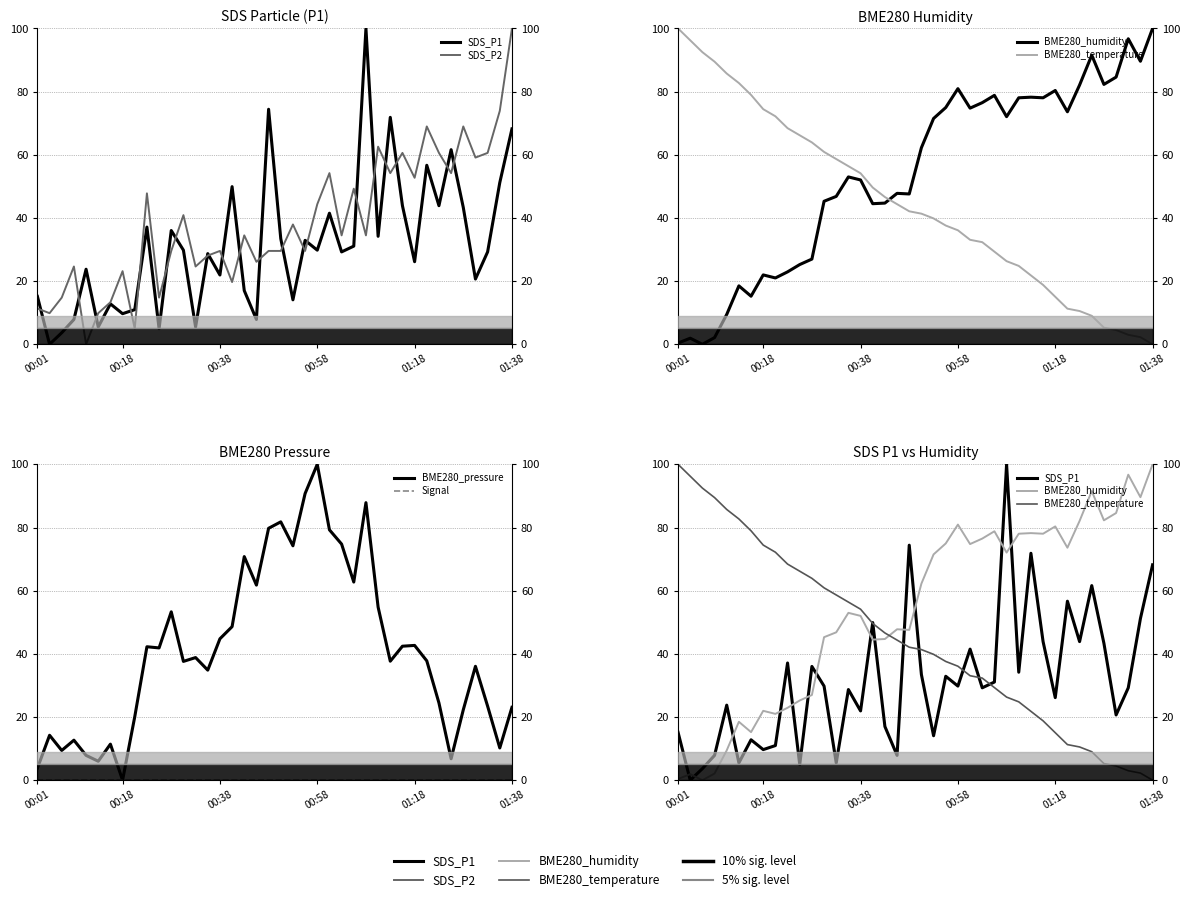

Count the number of categories in the chart.

40